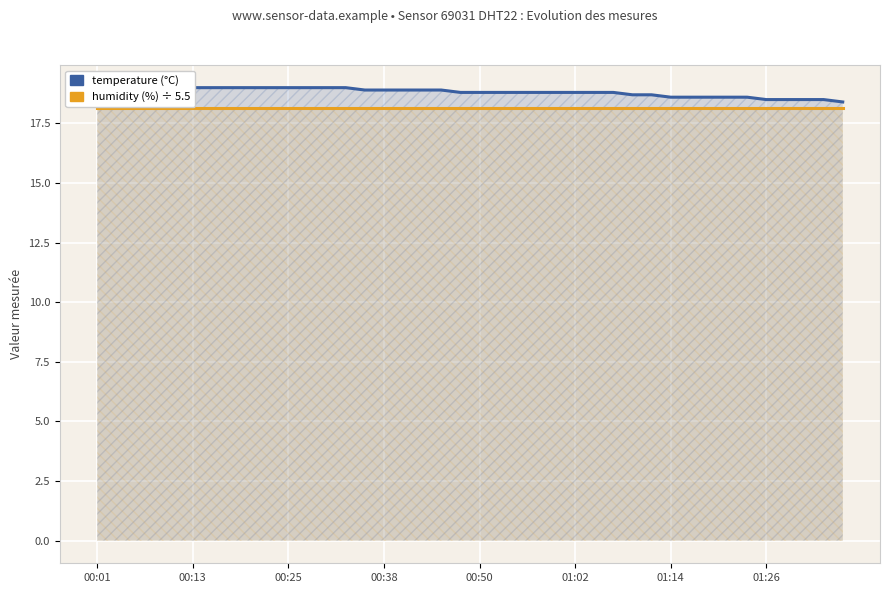

What is the minimum value for humidity (÷5.5)?

18.2